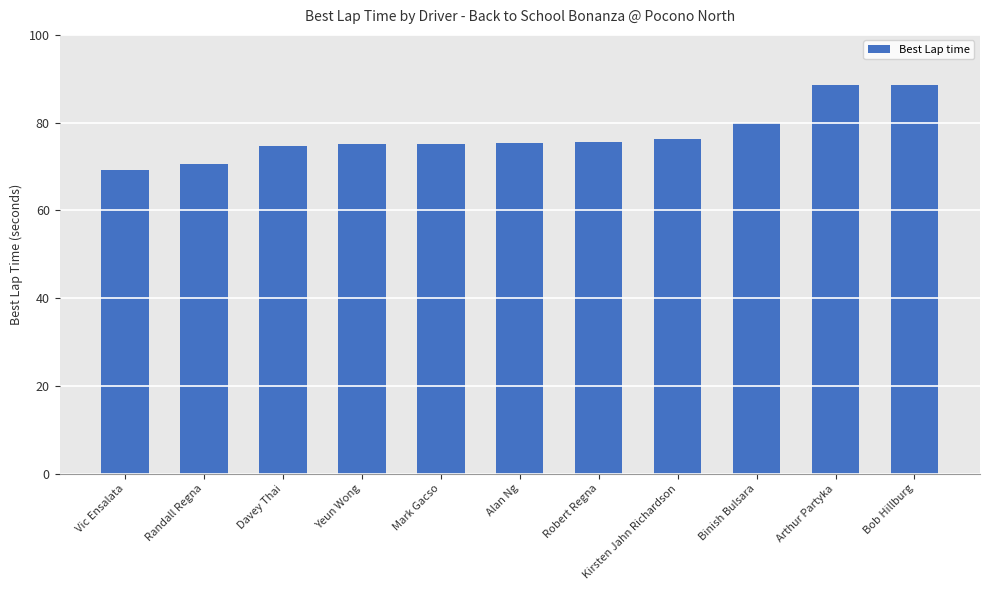

What is the difference between the maximum and minimum values?

19.5